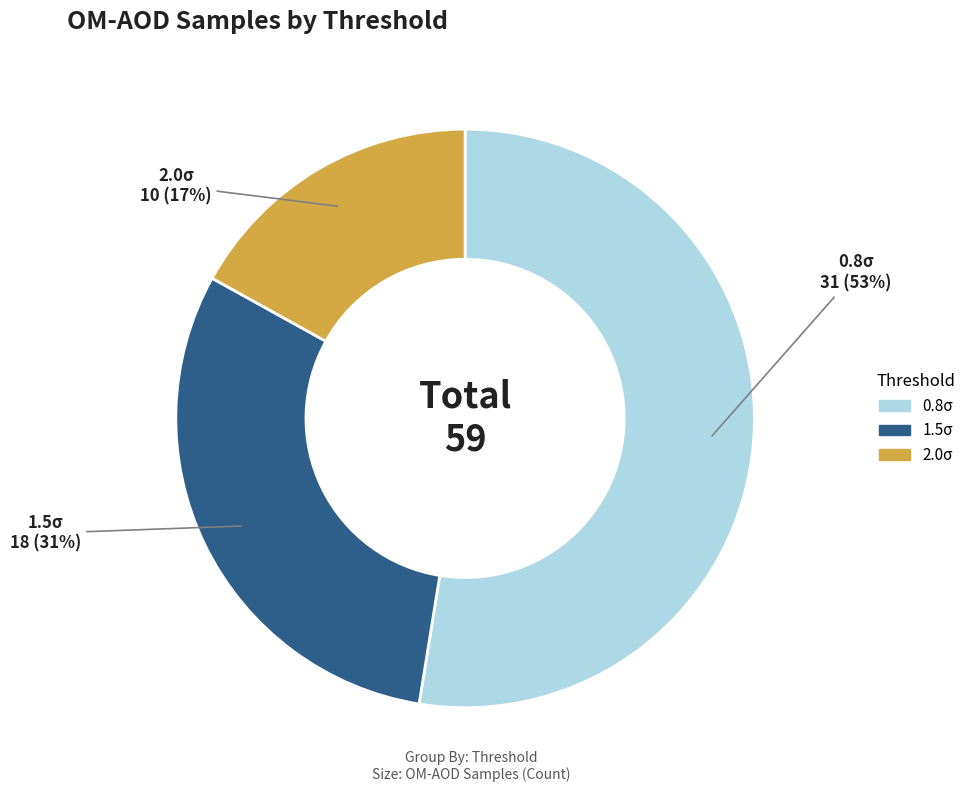

Which slice represents more than half of the pie?

0.8σ